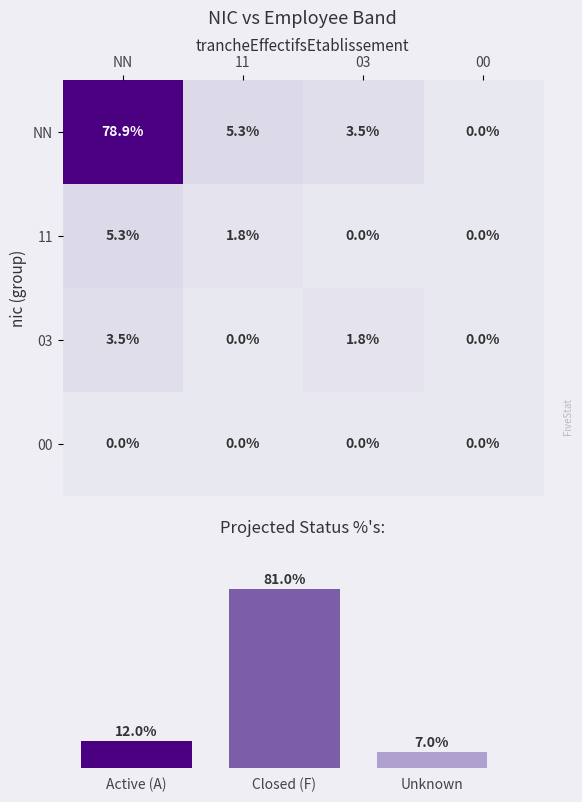

What is the sum of the NN values at 00 and 03?

3.5